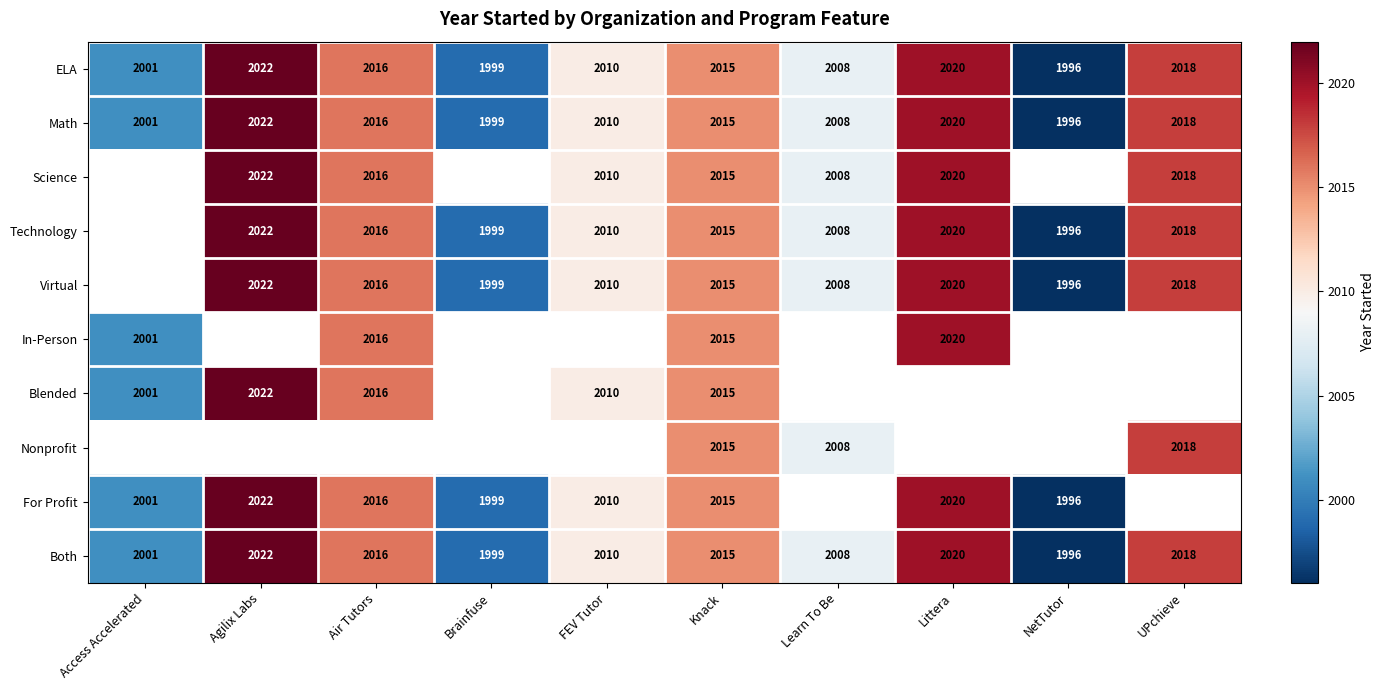

The value of ELA at UPchieve is 2018. True or false?

True